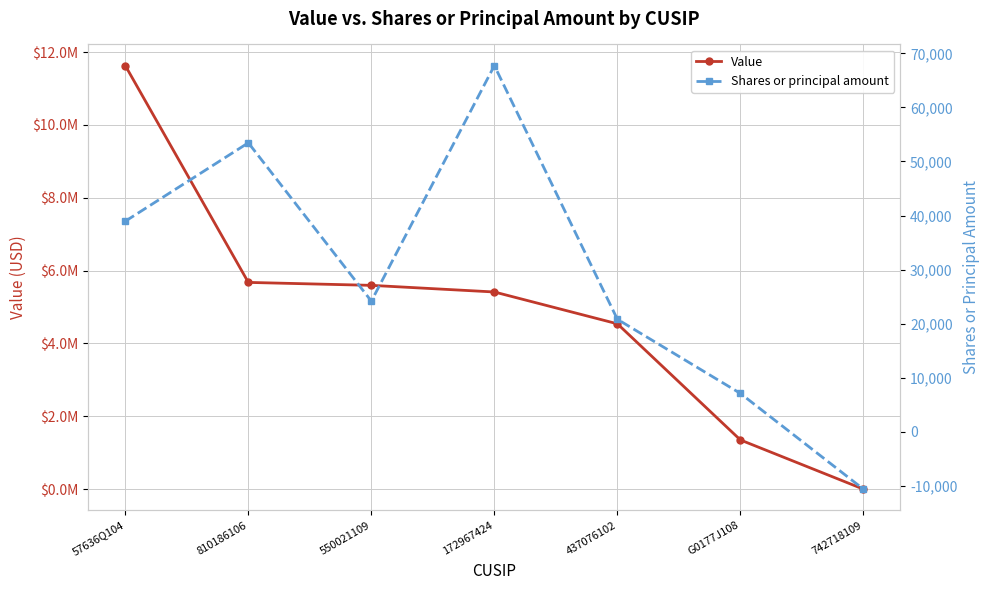

What is the label of the 7th point from the right?

57636Q104